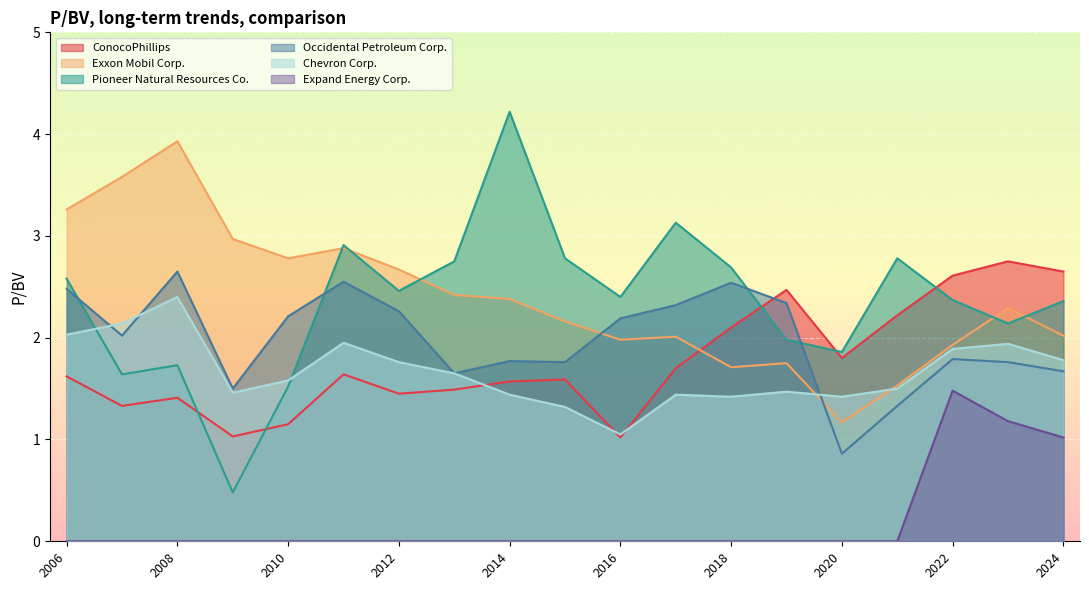

What is the label of the 10th point from the right?

2015-02-19